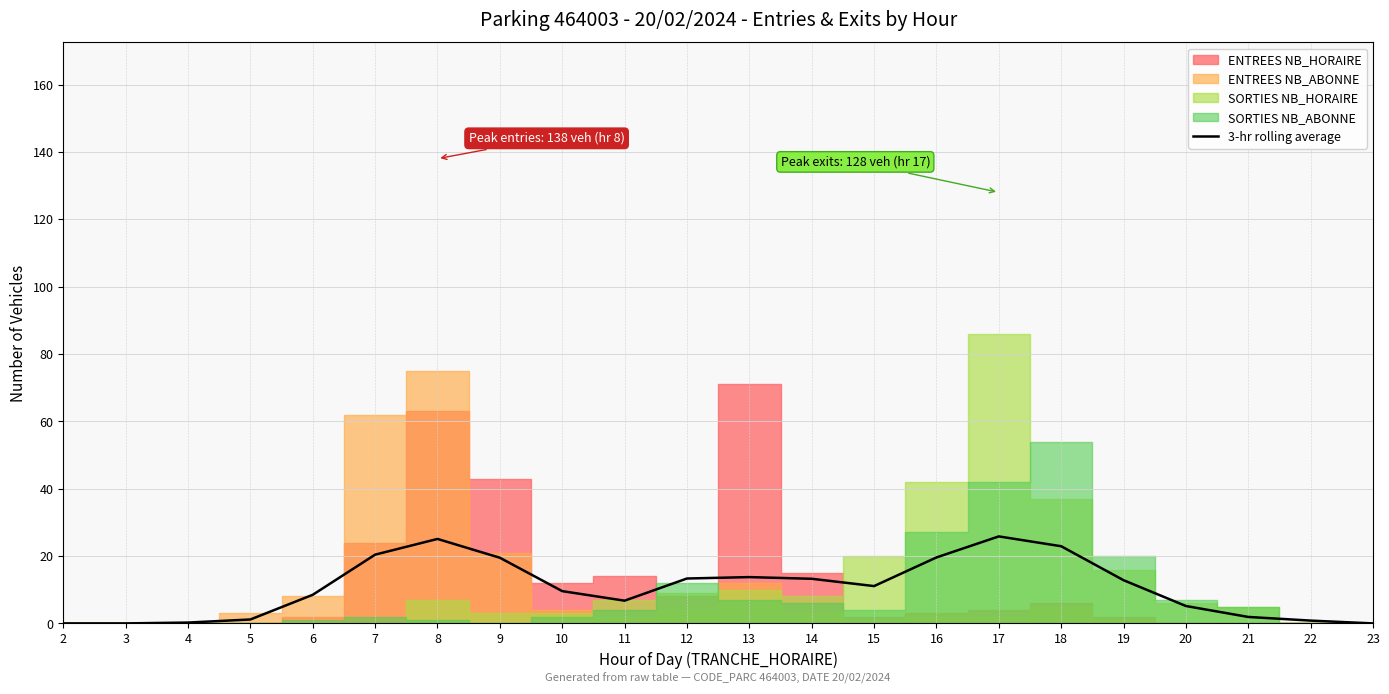

Reading left to right, what are all the values shown in this chart?

0.0	0.0	0.2	1.2	8.5	20.4	25.1	19.5	9.6	6.8	13.3	13.7	13.2	11.1	19.6	25.8	22.9	12.8	5.2	1.9	0.8	0.0